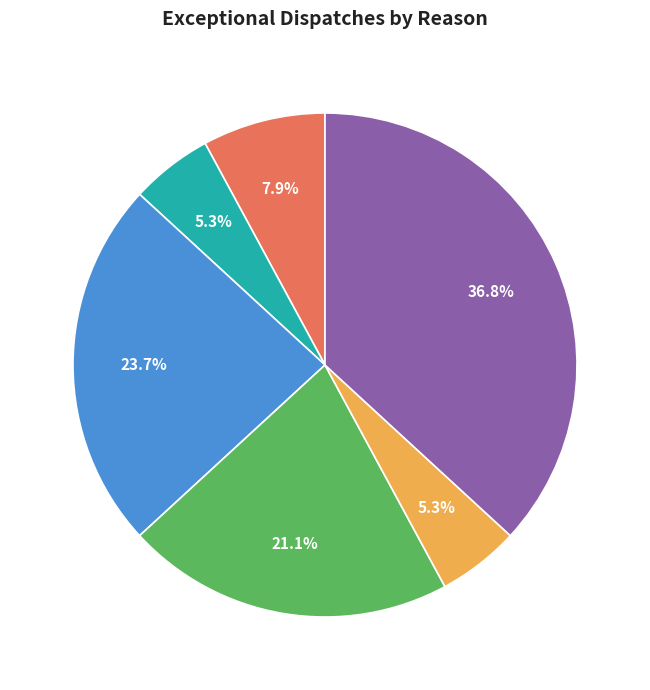

Does any single category account for the majority?

No